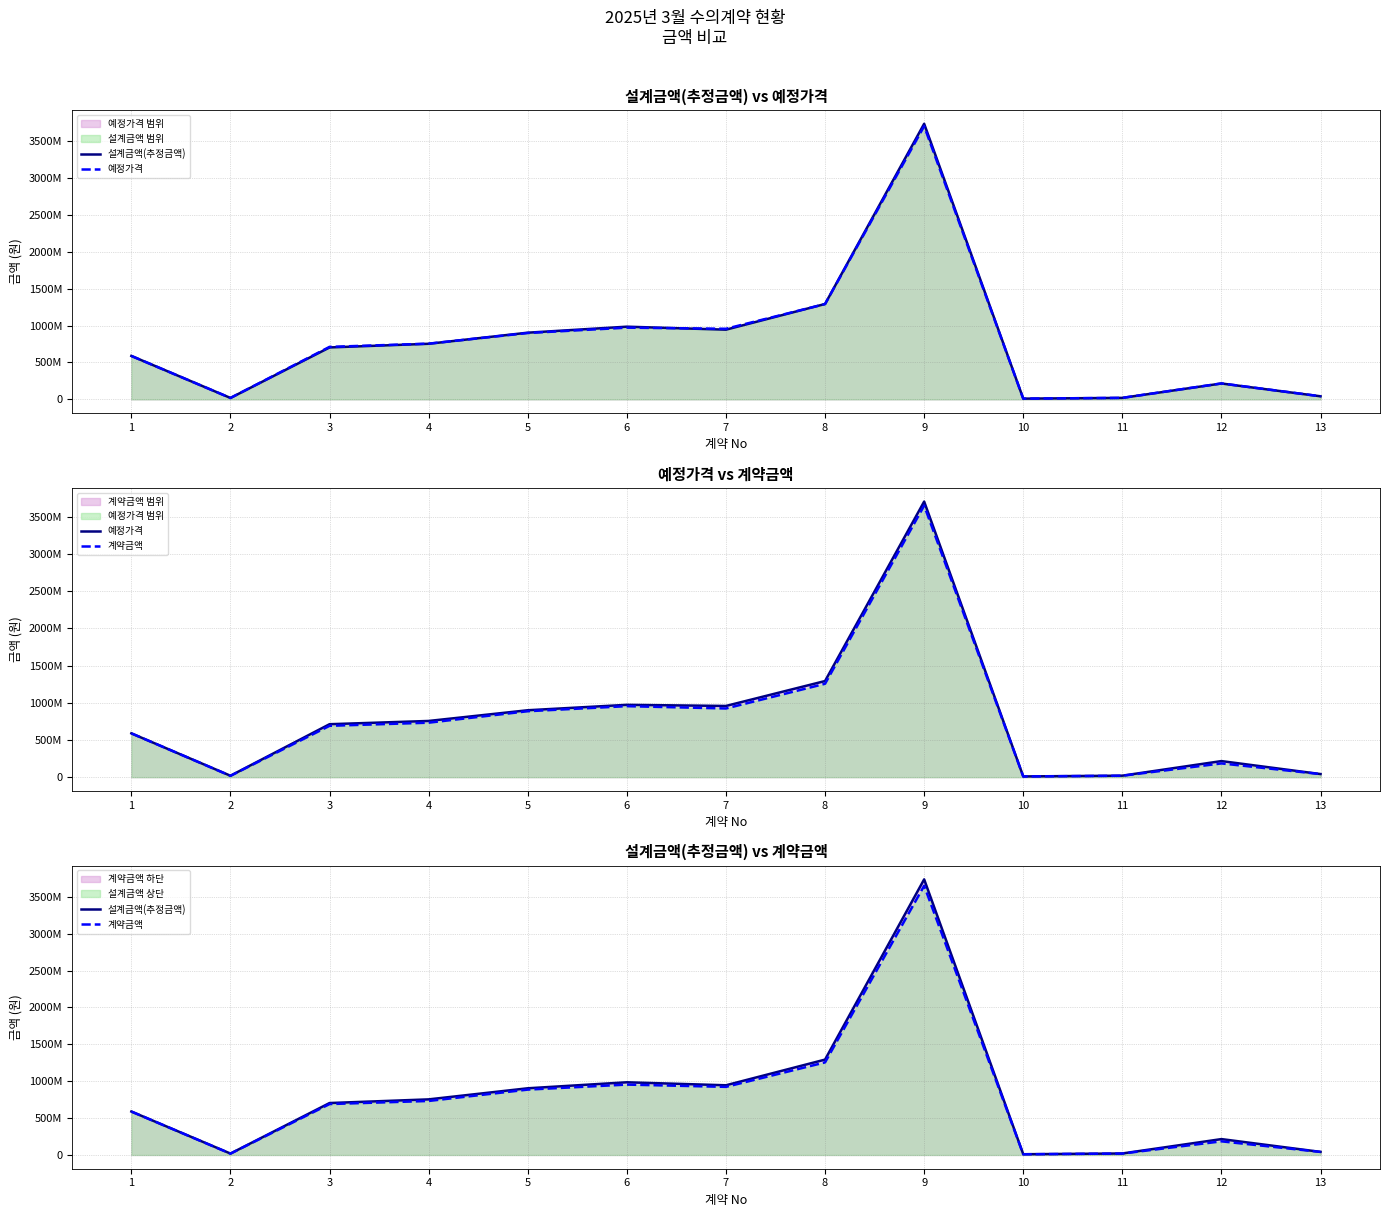

True or false: 예정가격 has more than 1 interior local peaks.

True